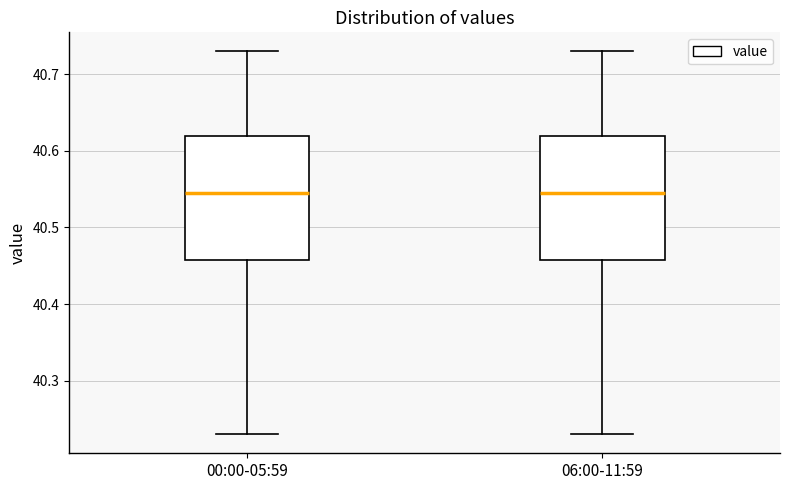

Where does the lower whisker of the box for 06:00-11:59 end on the y-axis? The values are not printed on the chart, so give them approximately, as read against the axis.

40.23